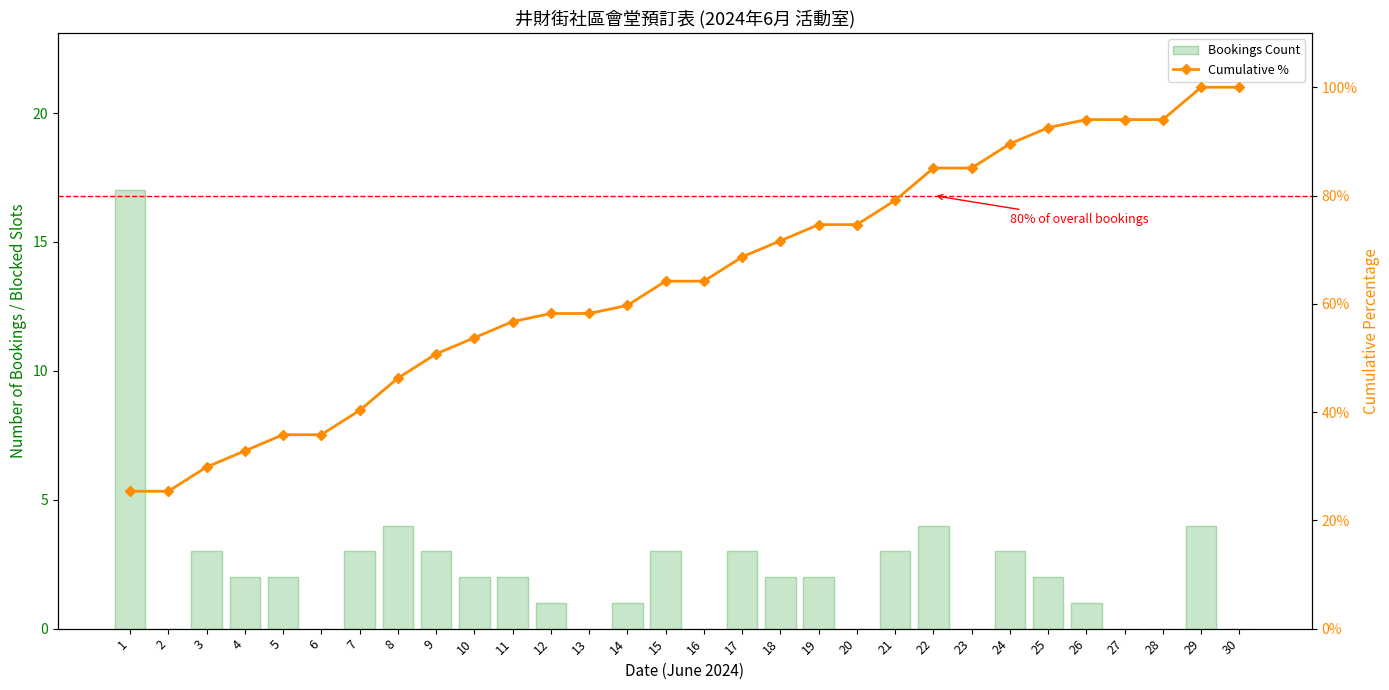

What is the sum of the Cumulative % values at 14 and 3?

89.6